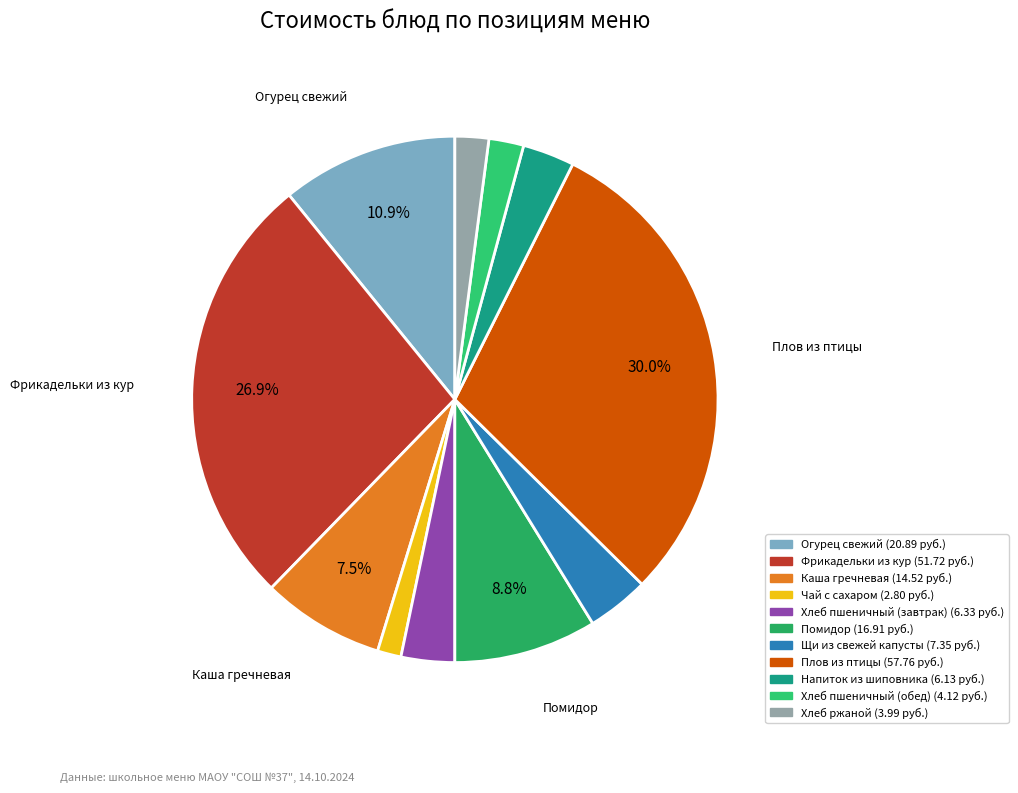

To the nearest percent, what portion does Помидор represent?

9%